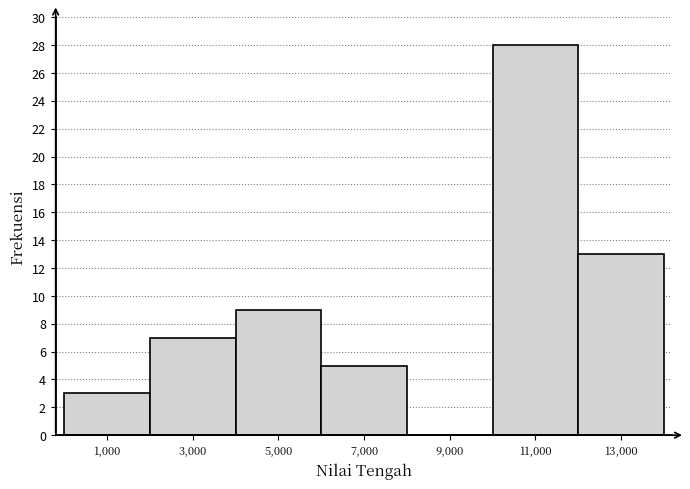

Reading left to right, transcribe this chart: for each bar, give the range it covers on the x-axis and its height. The values are not printed on the chart, so give them approximately, as read against the axis.

0 to 2000: 3
2000 to 4000: 7
4000 to 6000: 9
6000 to 8000: 5
8000 to 10000: 0
10000 to 12000: 28
12000 to 14000: 13